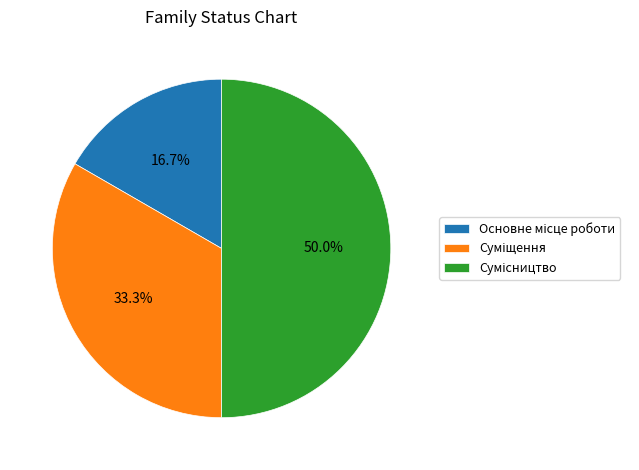

What percentage is the Сумісництво slice, to the nearest percent?

50%